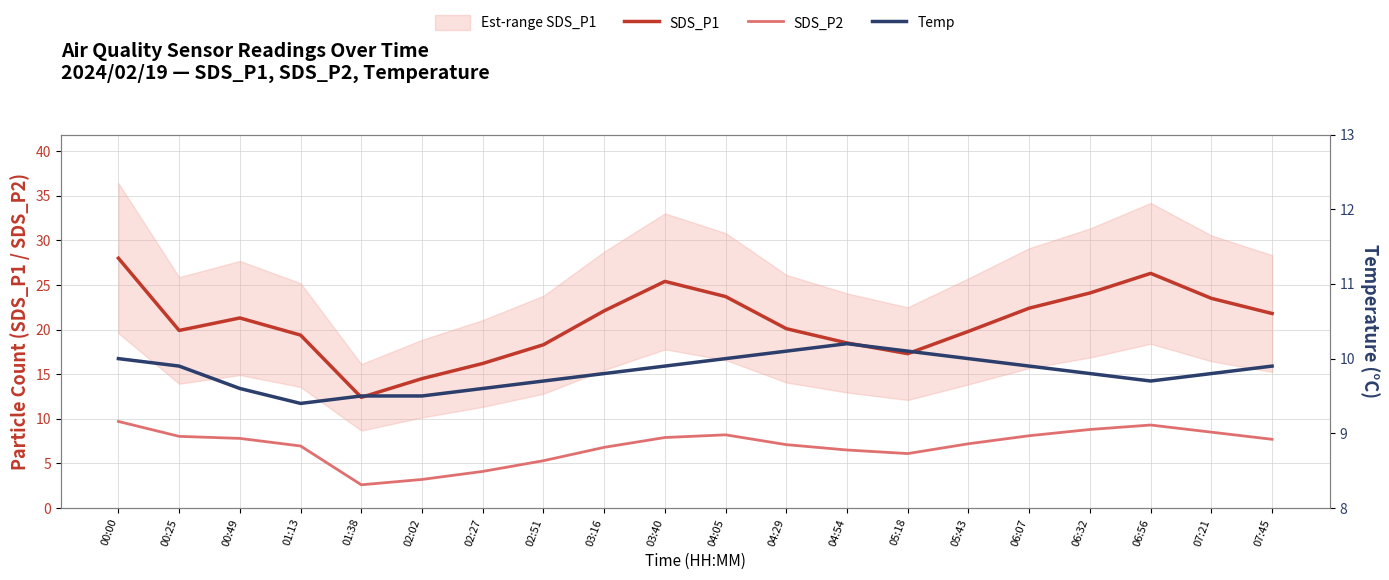

At which label does SDS_P1 reach its peak?

00:00